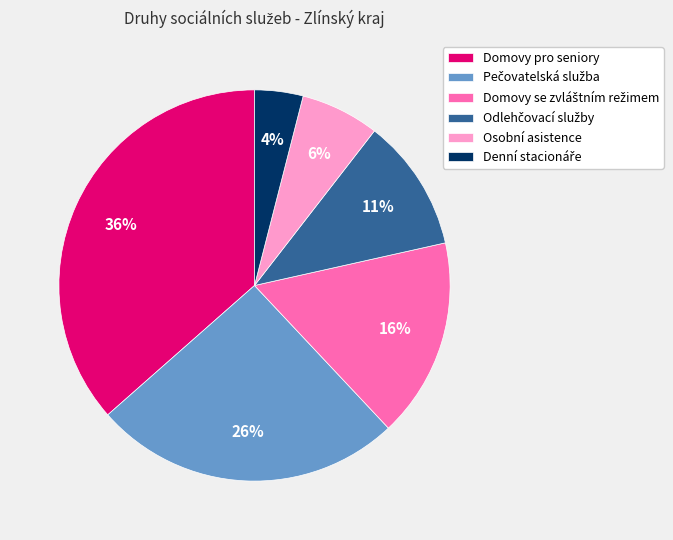

How many segments does this pie chart have?

6